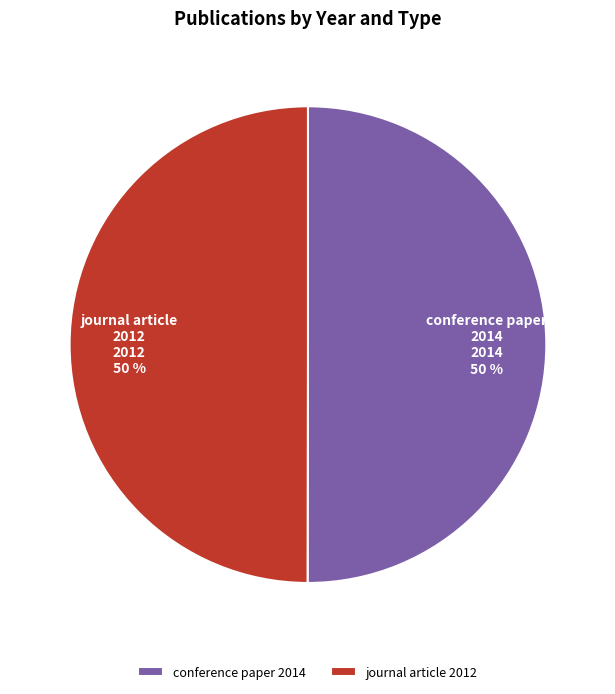

Do conference paper 2014 and journal article 2012 together represent more than half of the pie?

Yes